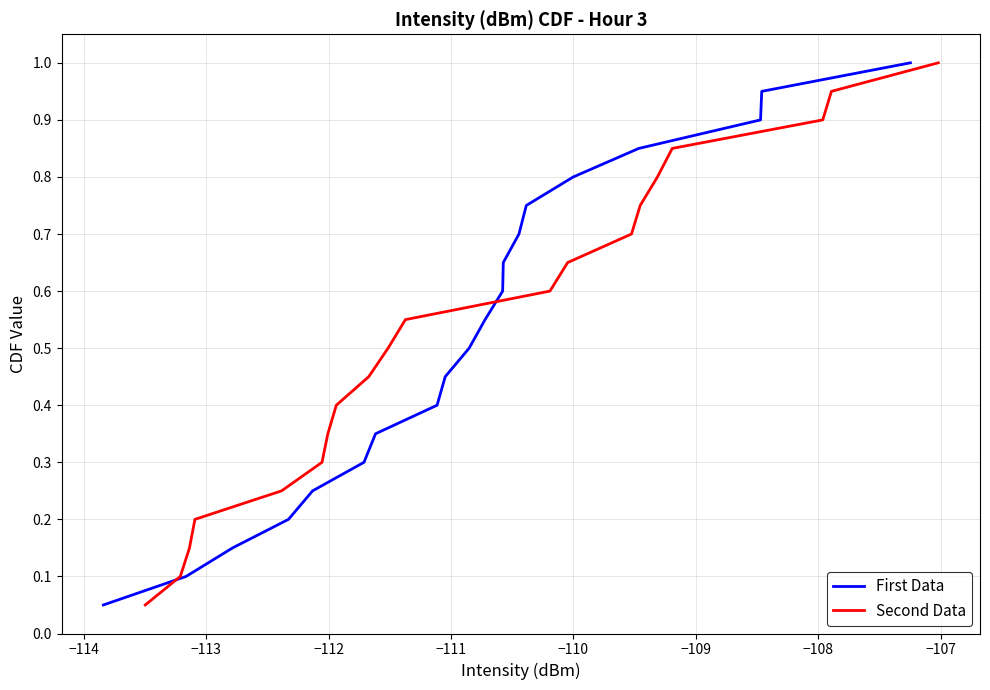

What is the highest value of the First Data series?

1.0